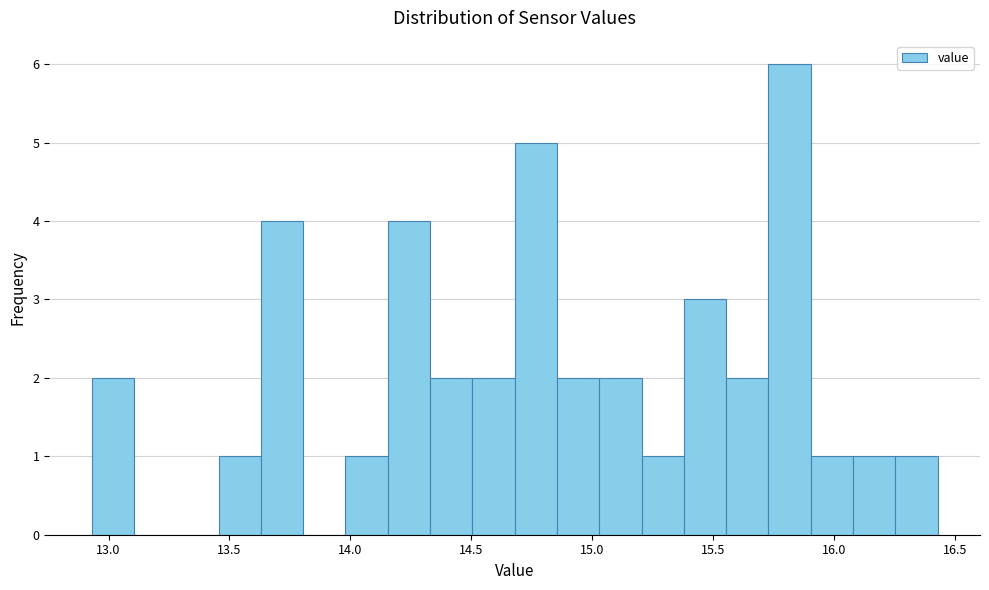

Read against the x-axis, roughly where is the centre of the tallest bar?

15.80